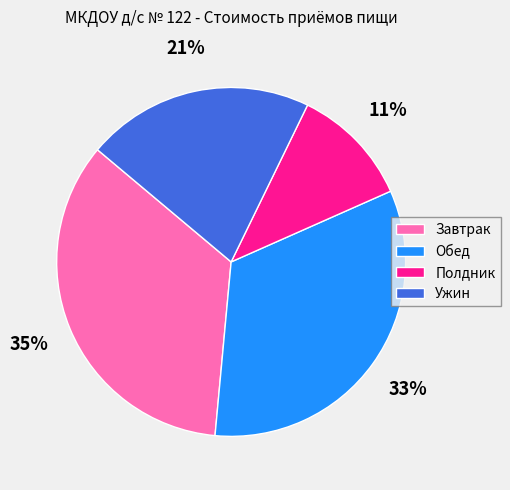

To the nearest percent, what percentage of the pie is Обед?

33%